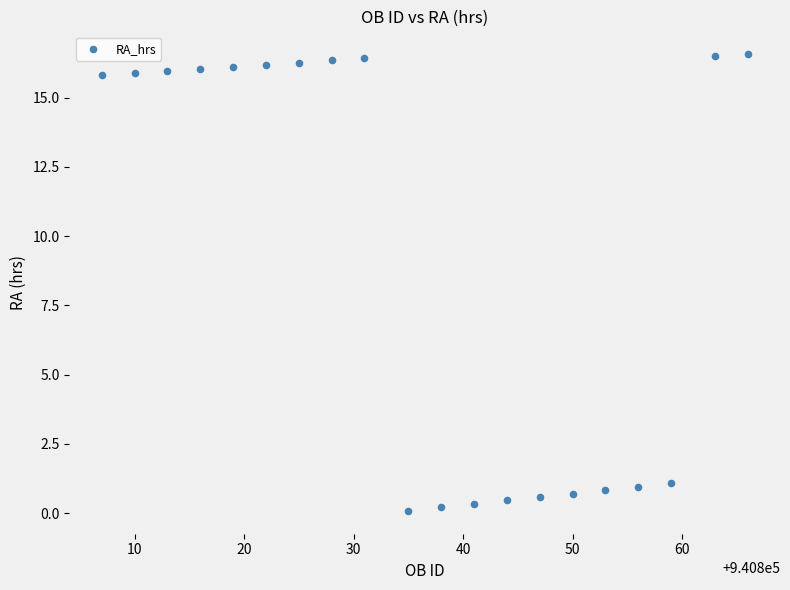

What is the range of Y values (max minus min)?

16.5